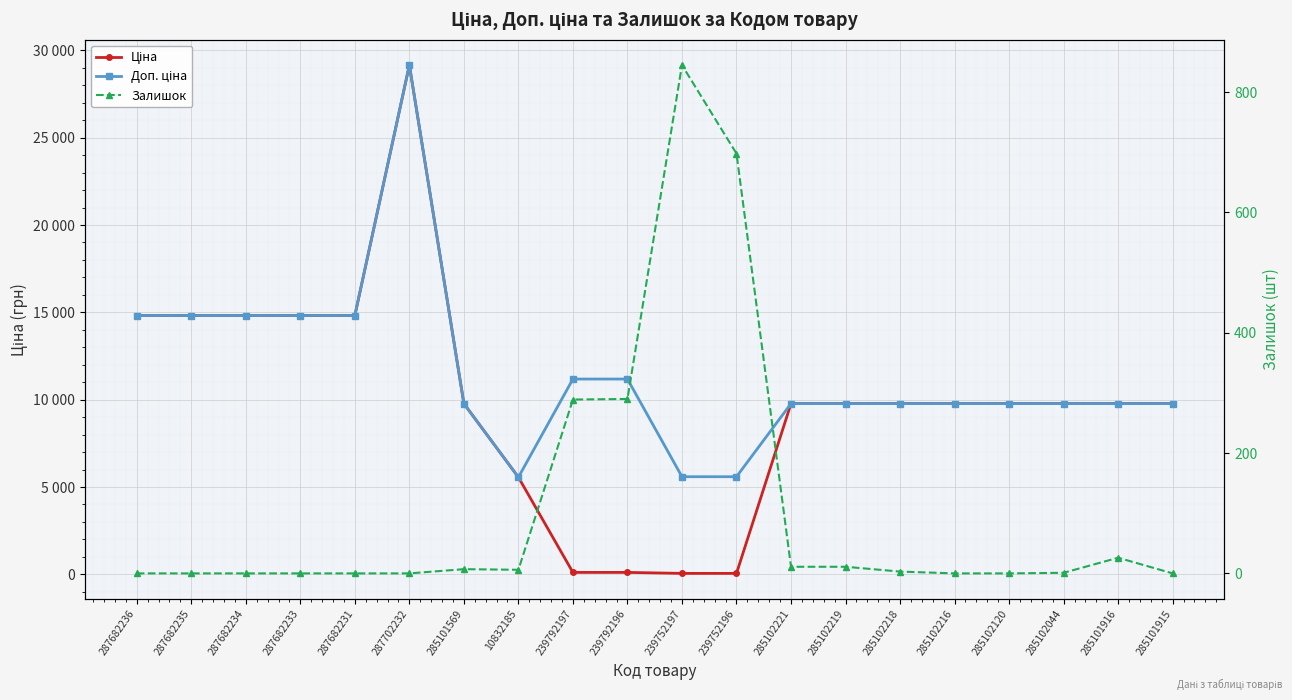

True or false: Доп. ціна and Залишок cross at least once.

False